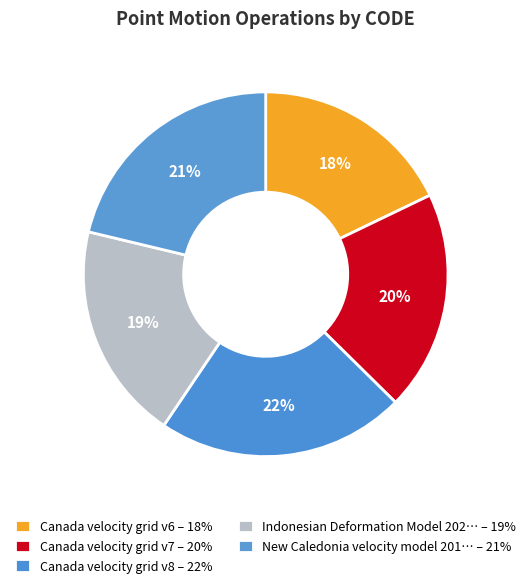

Rank the categories by value from highest to lowest.

Canada velocity grid v8, New Caledonia velocity model 2015, Canada velocity grid v7, Indonesian Deformation Model 2020, Canada velocity grid v6